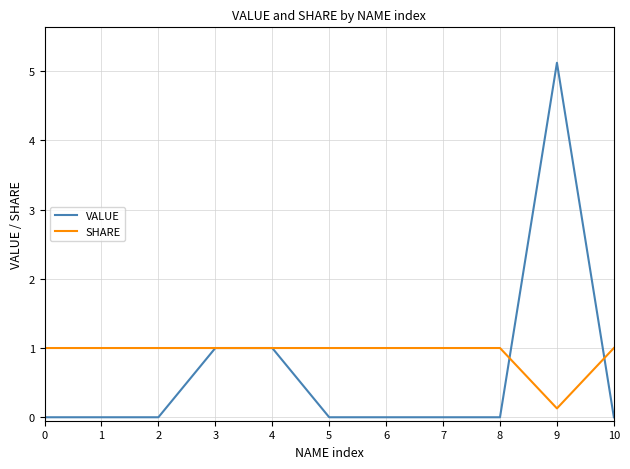

Is it true that VALUE equals 0.0 at 8?

True